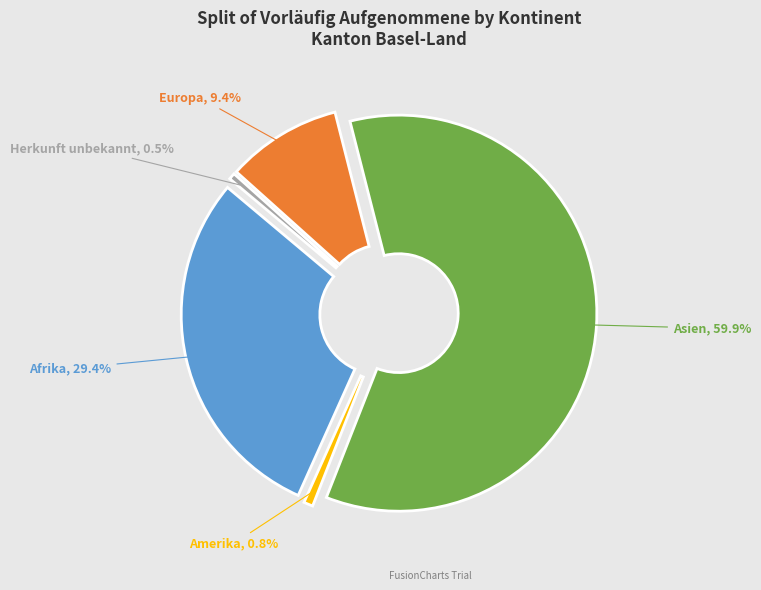

Which slice is the largest?

Asien